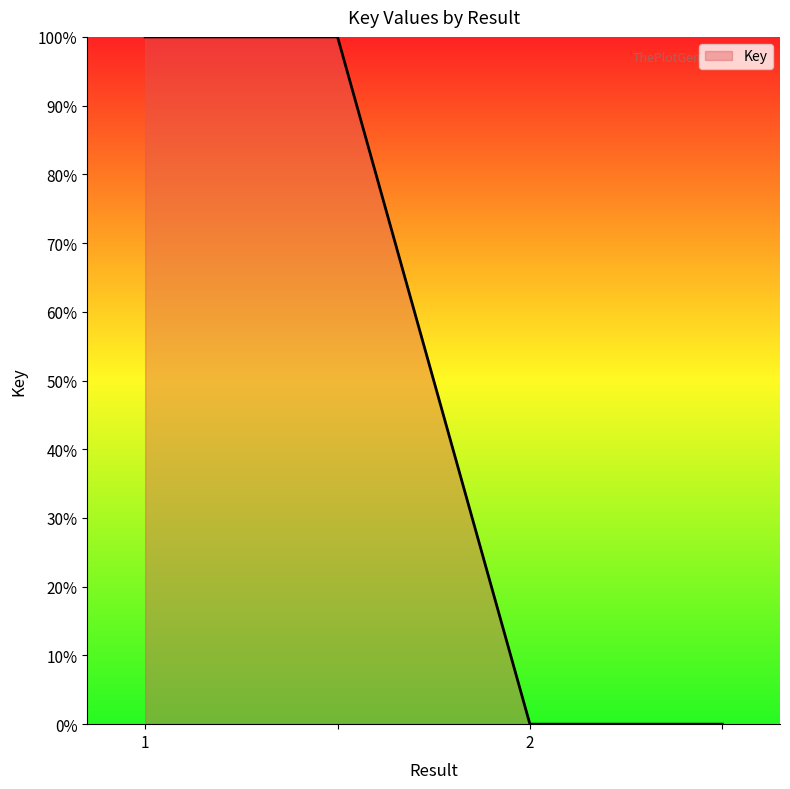

What is the difference between the maximum and second lowest values?

100